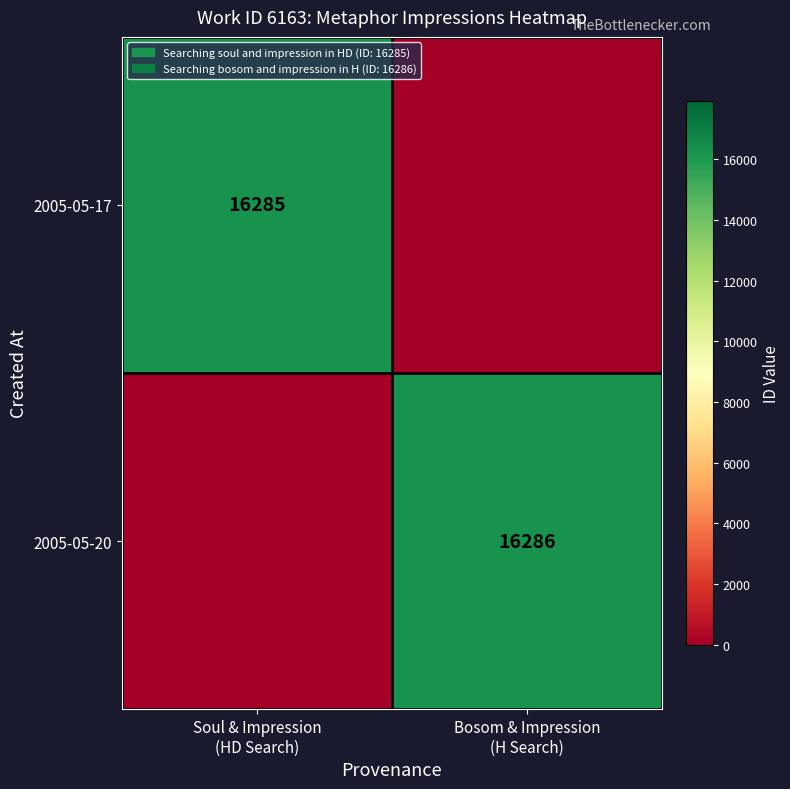

Rank the categories by 2005-05-17 value from lowest to highest.

Bosom & Impression (H Search), Soul & Impression (HD Search)